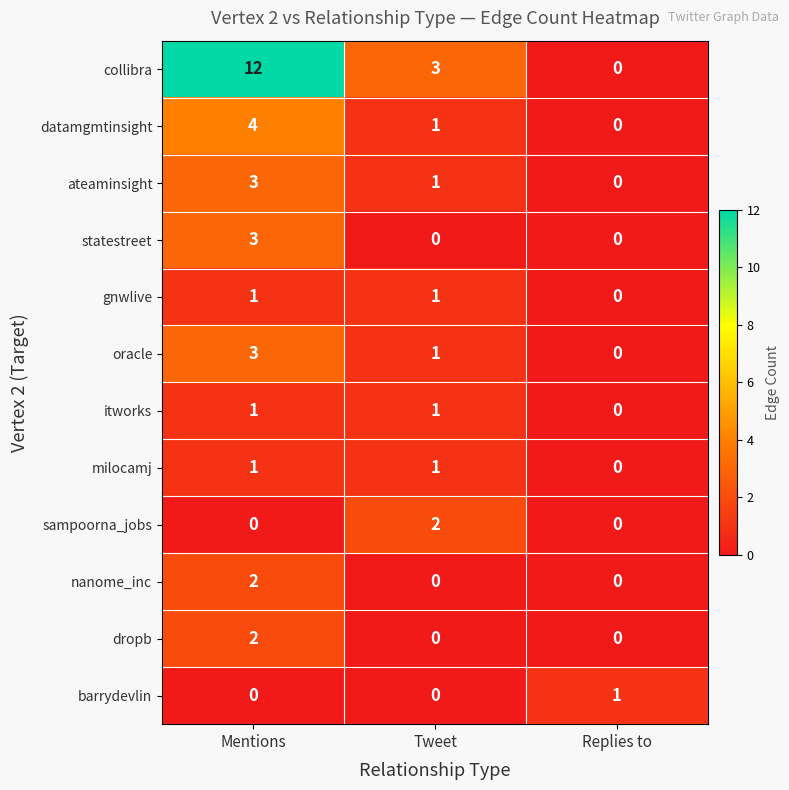

How many distinct data groups are displayed?

12